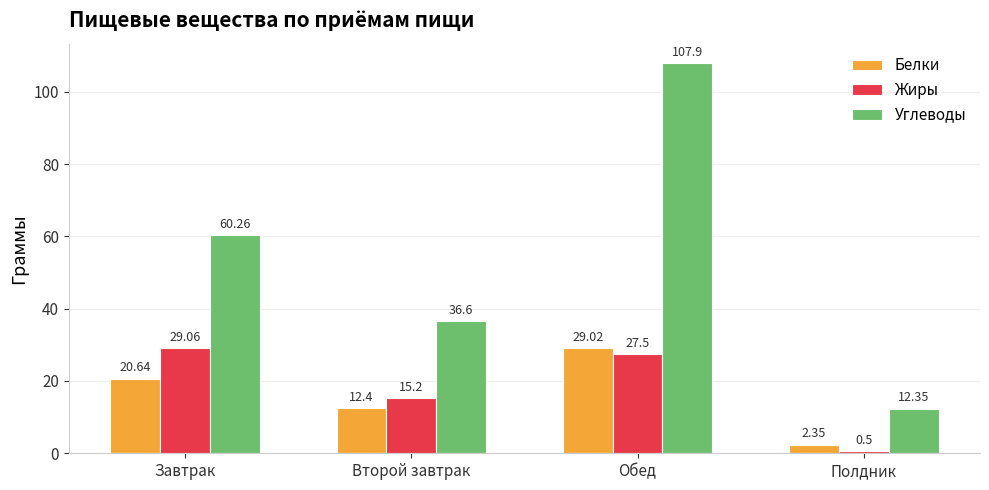

The Углеводы series shows 53.5 at Обед. True or false?

False